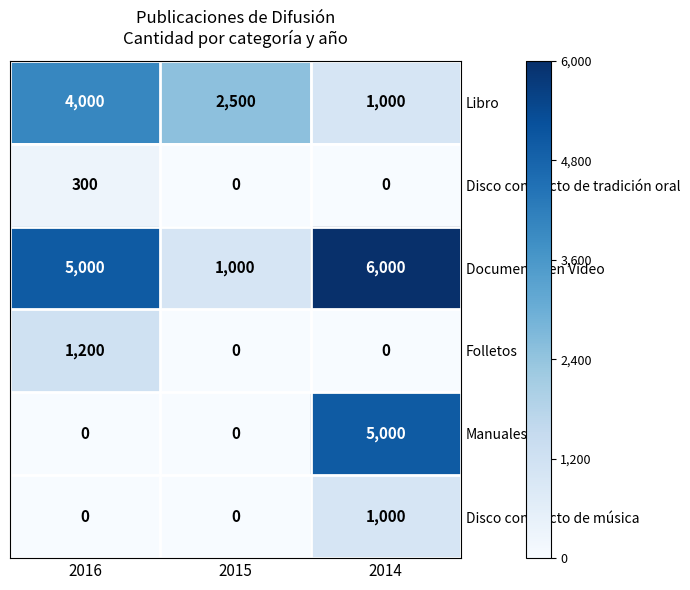

What is the spread (max minus min) of values at 2016?

5000